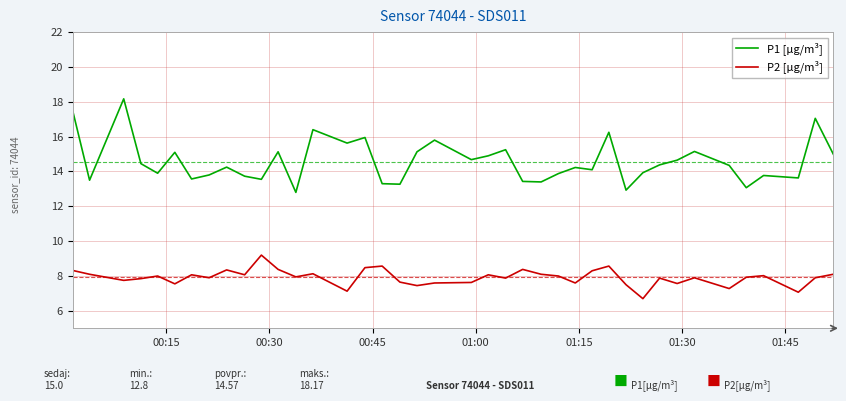

Which series has the widest spread of values?

P1 [µg/m³]